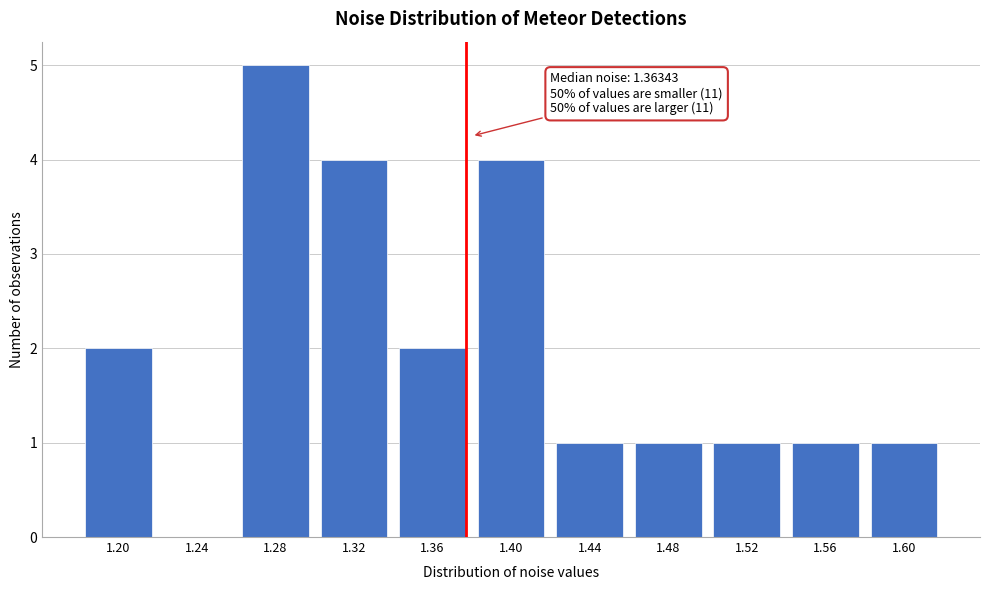

Reading left to right, list all the values displayed in this chart.

1.20=2	1.24=0	1.28=5	1.32=4	1.36=2	1.40=4	1.44=1	1.48=1	1.52=1	1.56=1	1.60=1